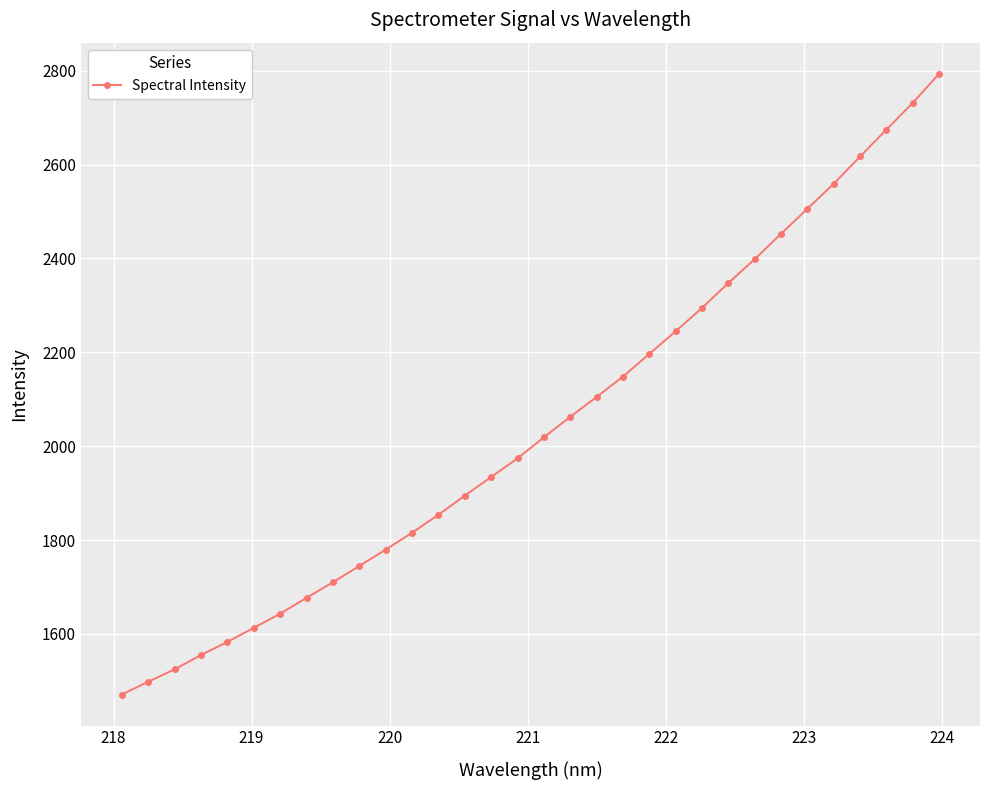

Count the number of categories in the chart.

32